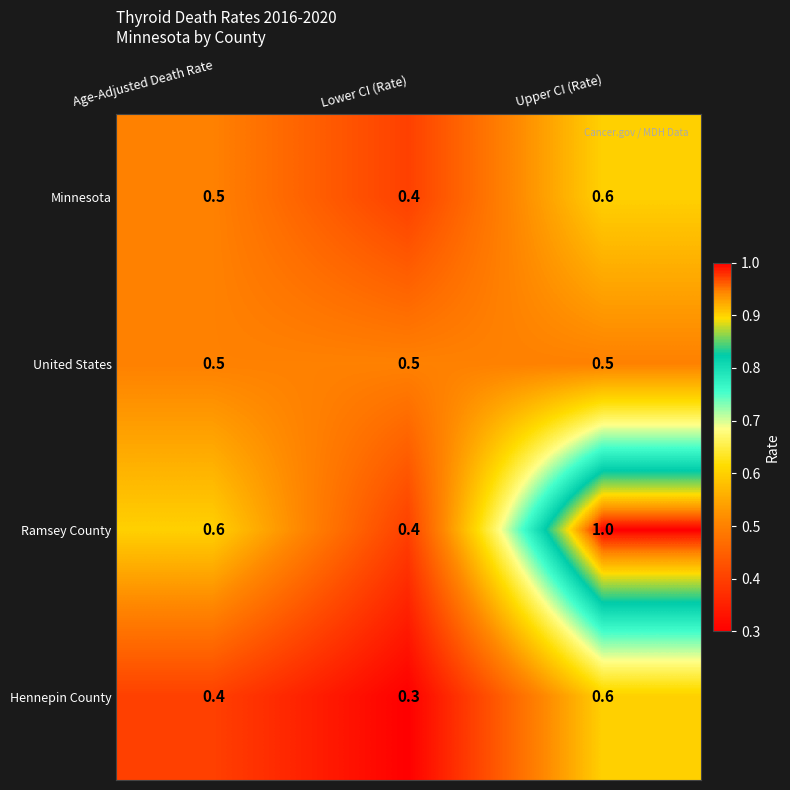

Rank the categories by Minnesota value from lowest to highest.

Lower CI (Rate), Age-Adjusted Death Rate, Upper CI (Rate)